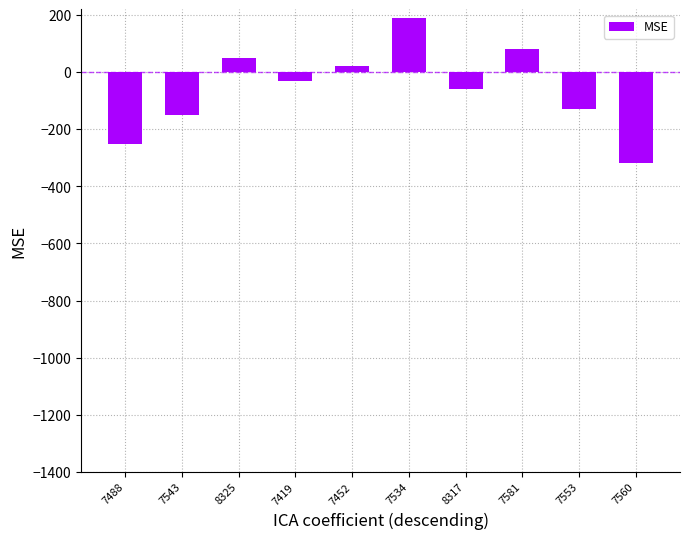

The value at 8317 is -60. True or false?

True